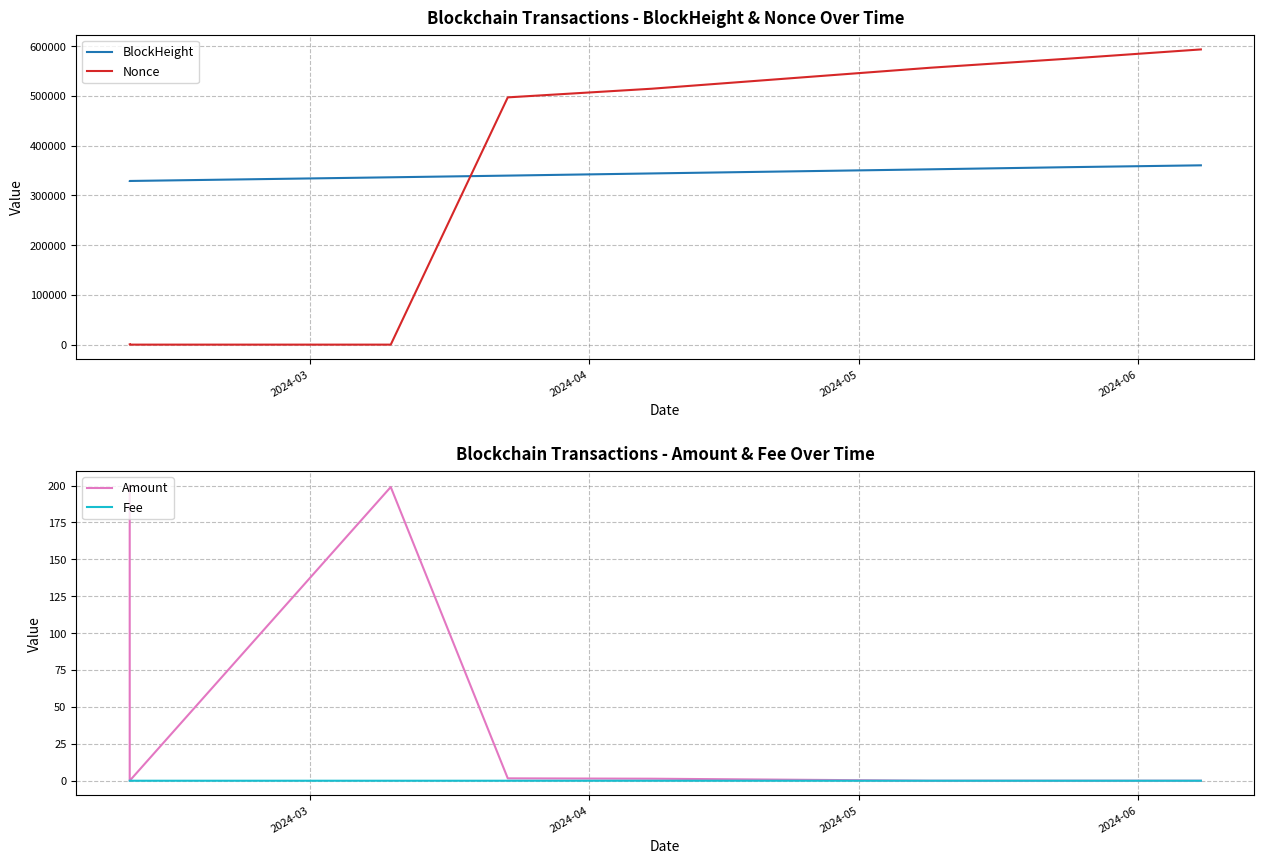

Reading left to right, transcribe all the data shown in this chart.

BlockHeight: 329020.0	329023.0	336408.0	339815.0	344172.0	352467.0	356698.0	360481.0
Nonce: 491.0	0.0	1.0	497102.0	514506.0	556752.0	574570.0	593492.0
Amount: 200.0	0.0	199.0	1.6	1.4	0.0	0.0	0.0
Fee: 0.0	0.0	0.0	0.0	0.0	0.0	0.0	0.0